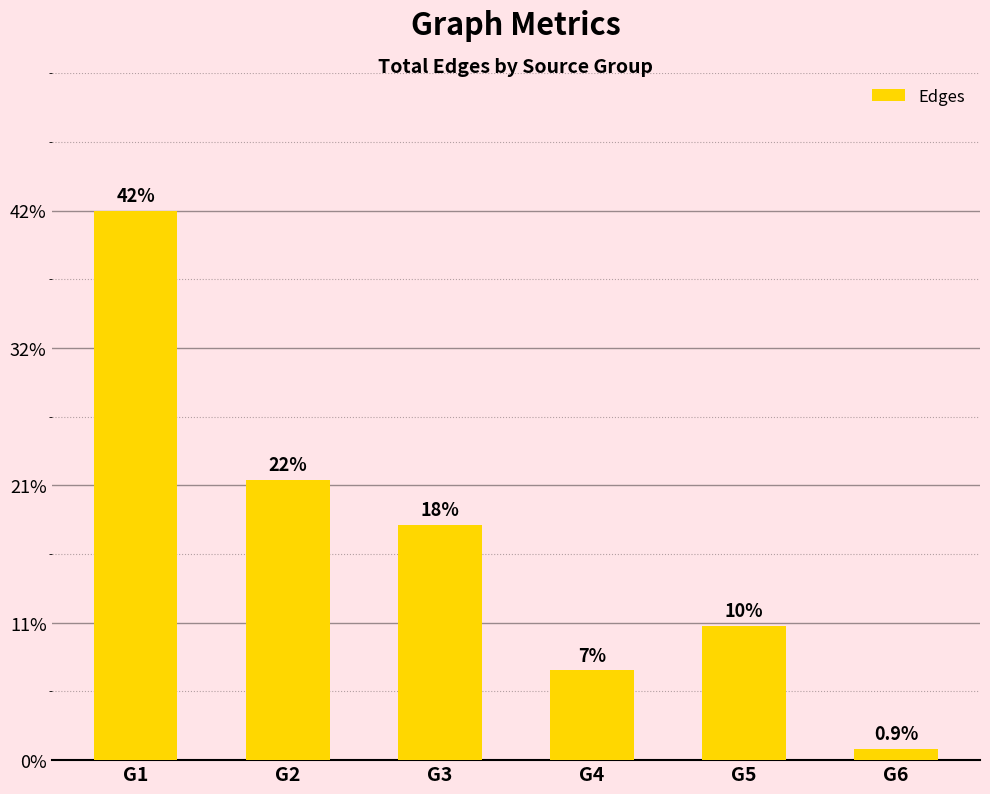

Are the bars grouped side by side (vs. stacked)?

No